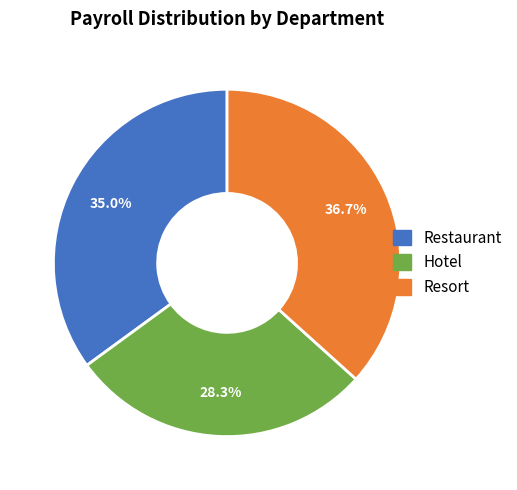

What is the largest slice in the pie chart?

Resort